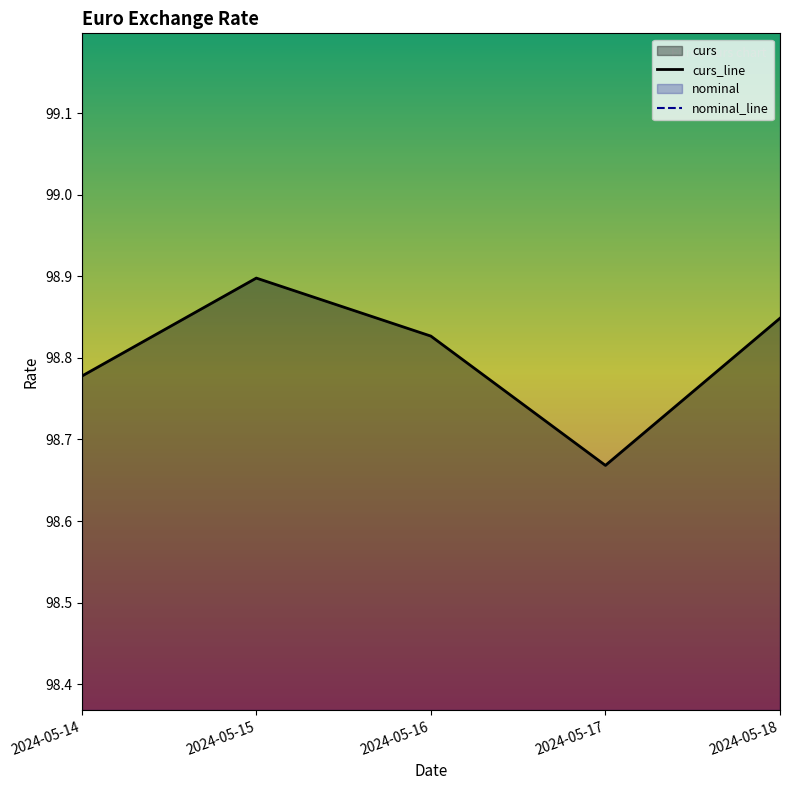

Where is the first local maximum?

2024-05-15